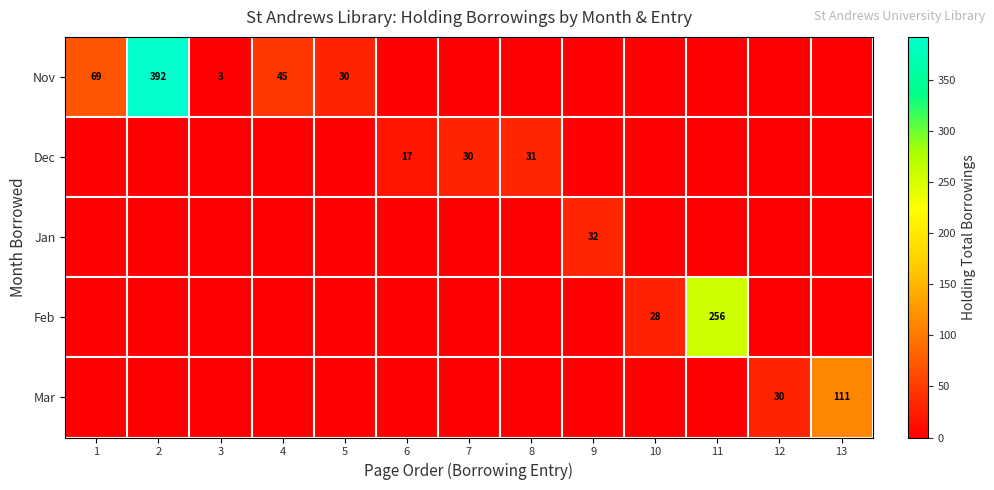

List the labels in order of Dec value, smallest first.

1, 2, 3, 4, 5, 9, 10, 11, 12, 13, 6, 7, 8